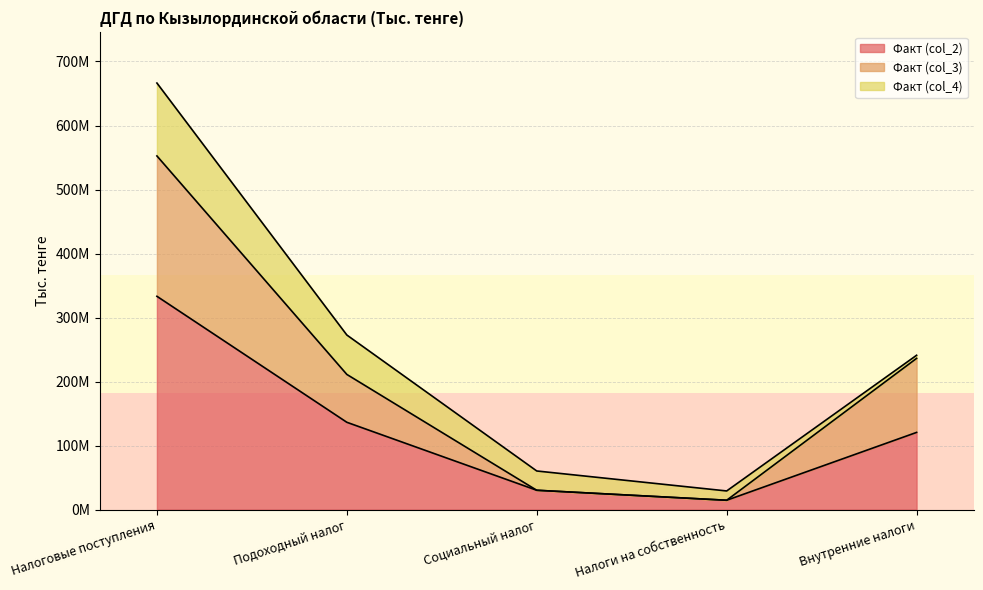

True or false: Факт (col_2) has more than 2 points higher than both neighbors.

False